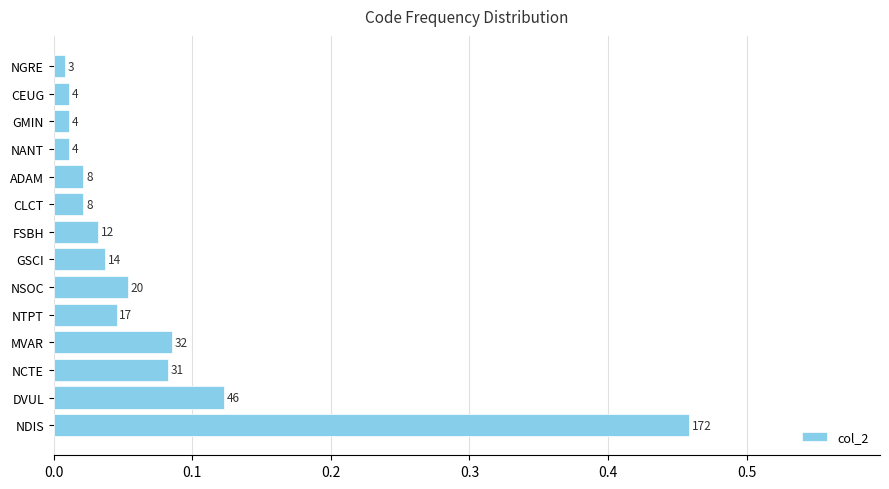

Are the bars horizontal?

Yes